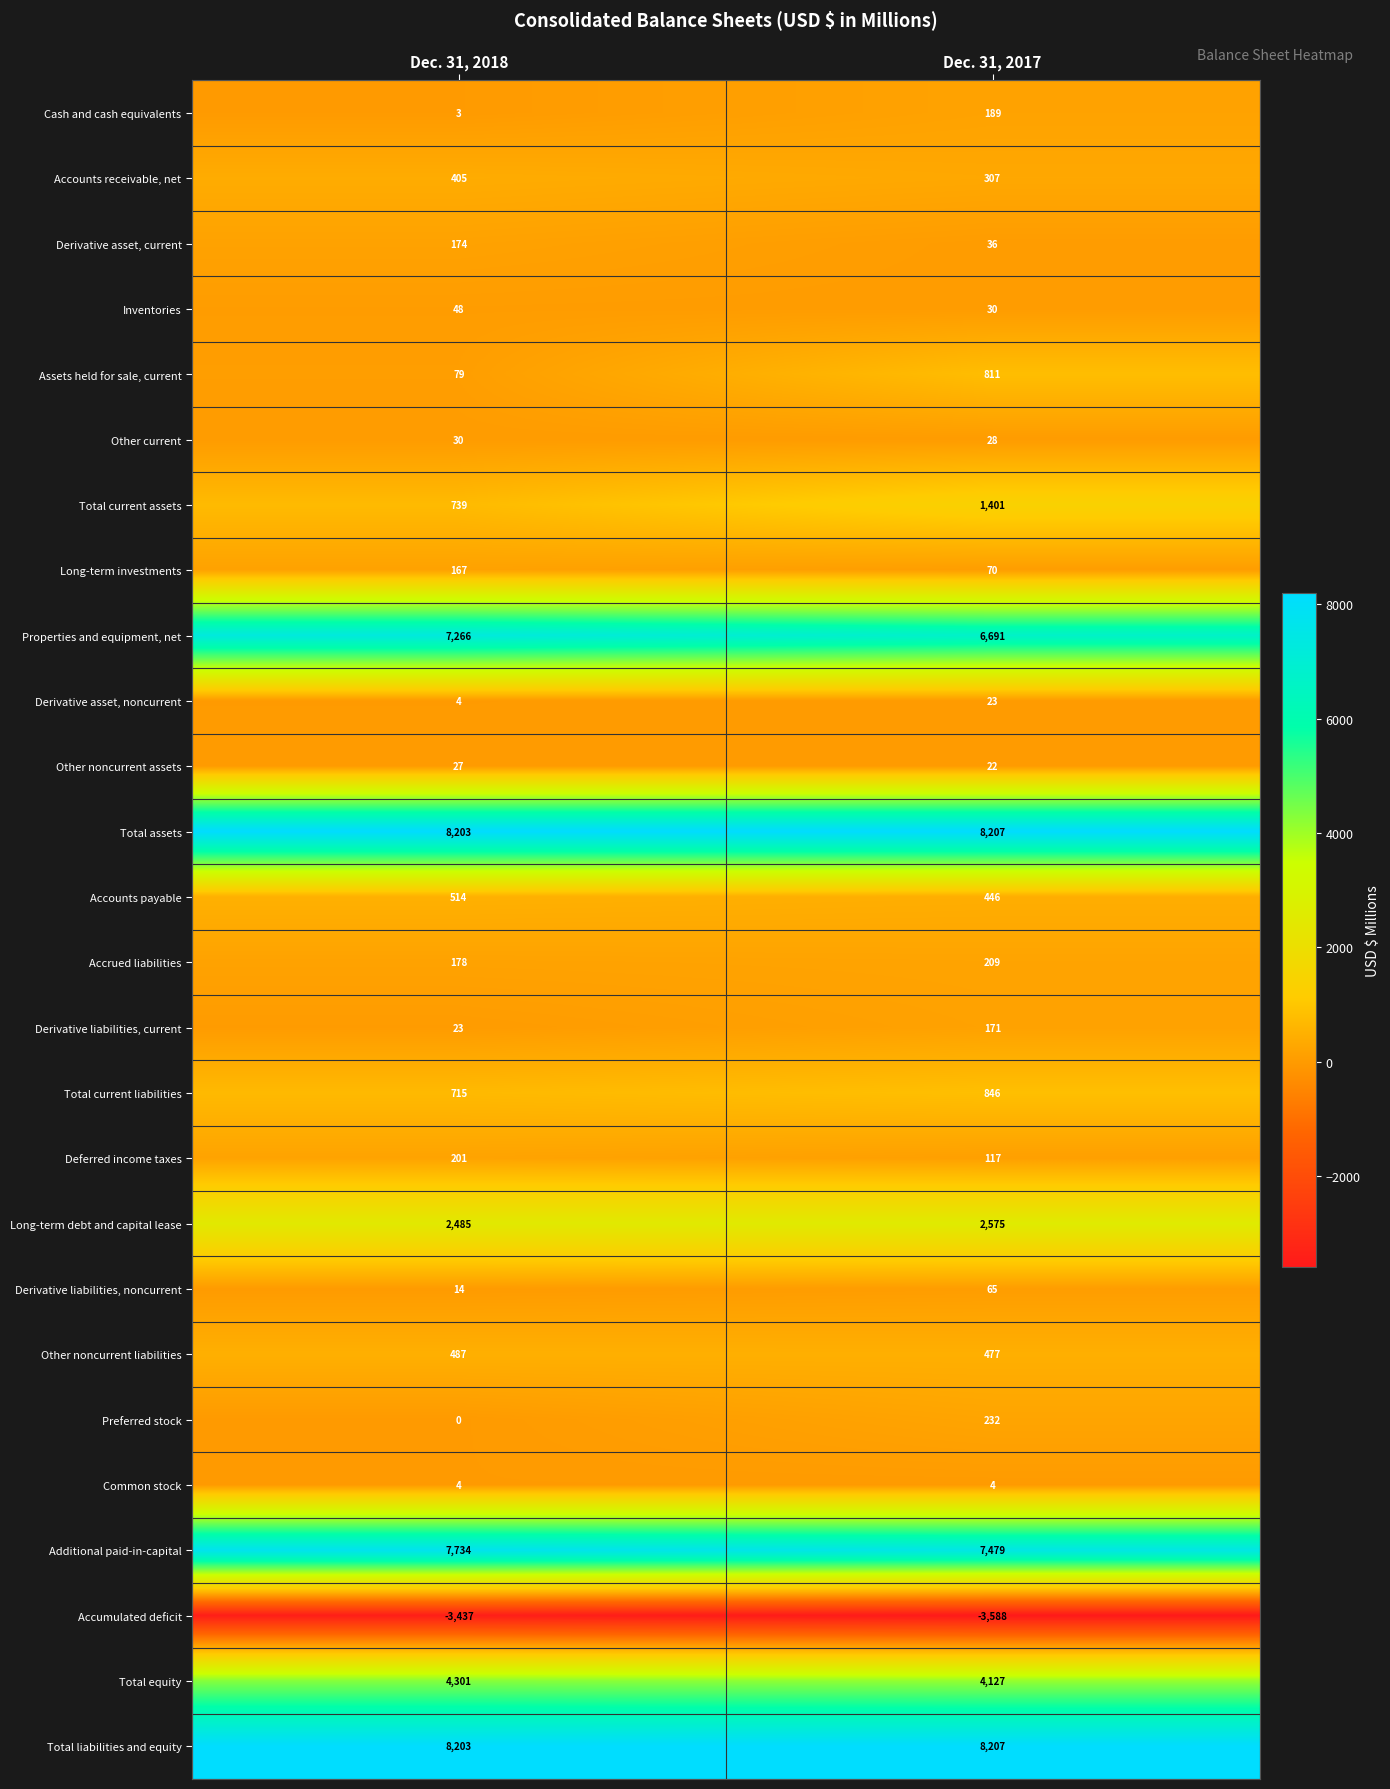

Rank the categories by Inventories value from lowest to highest.

Dec. 31, 2017, Dec. 31, 2018